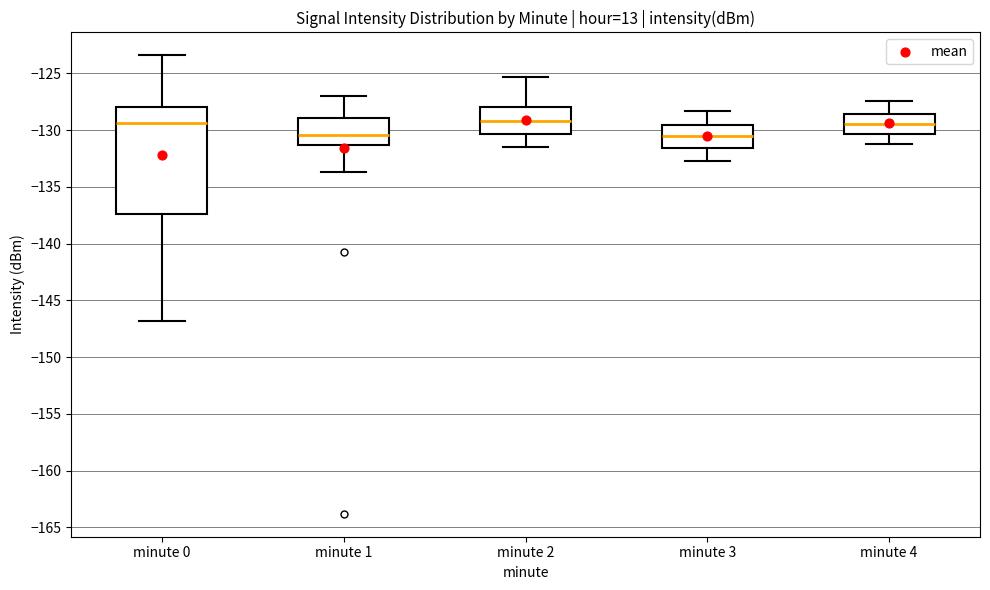

Where does the lower whisker of the box for minute 0 end on the y-axis? The values are not printed on the chart, so give them approximately, as read against the axis.

-147.0